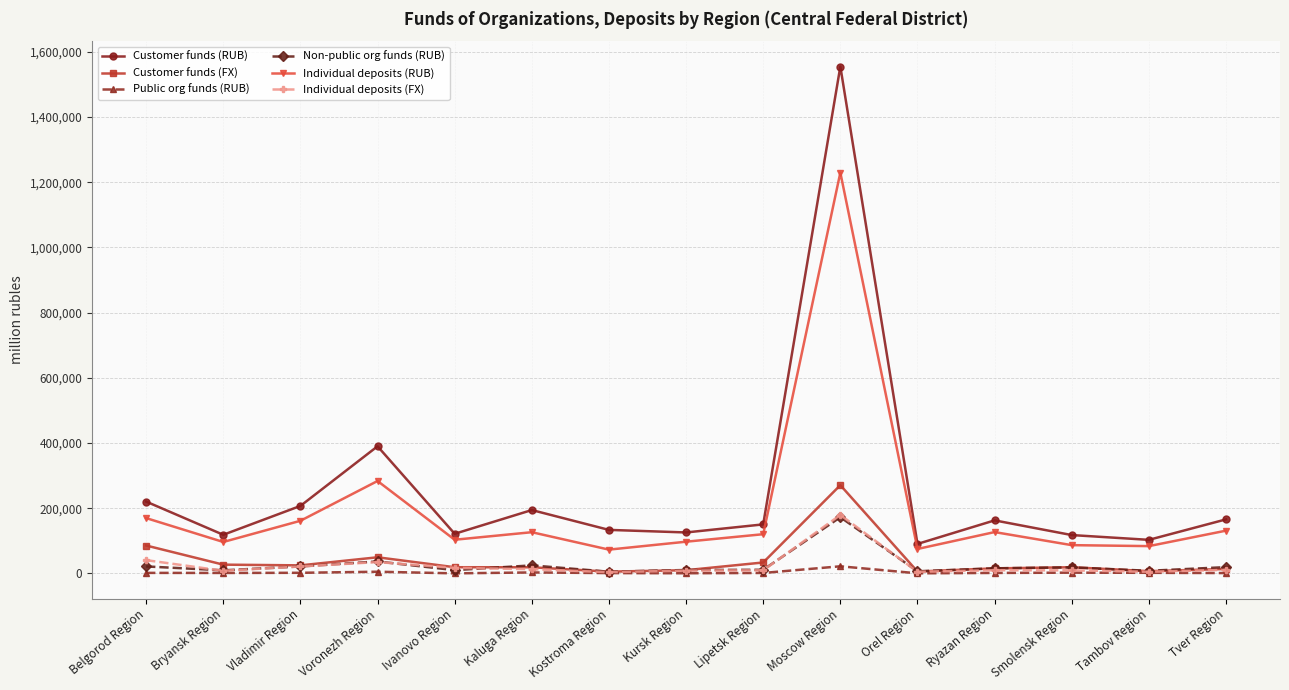

Where is Individual deposits (RUB) nearest to the value 651525?

Voronezh Region